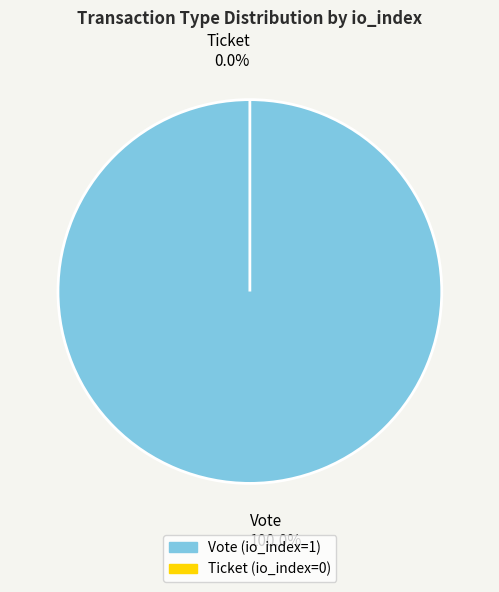

What percentage is the Vote slice, to the nearest percent?

100%